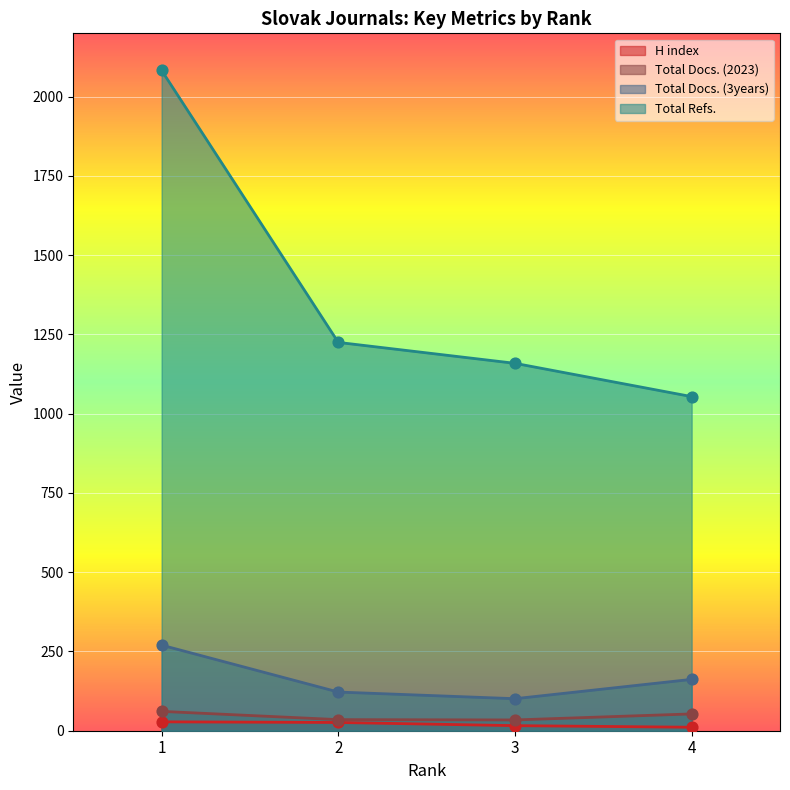

Which series has the largest total across all categories?

Total Refs.